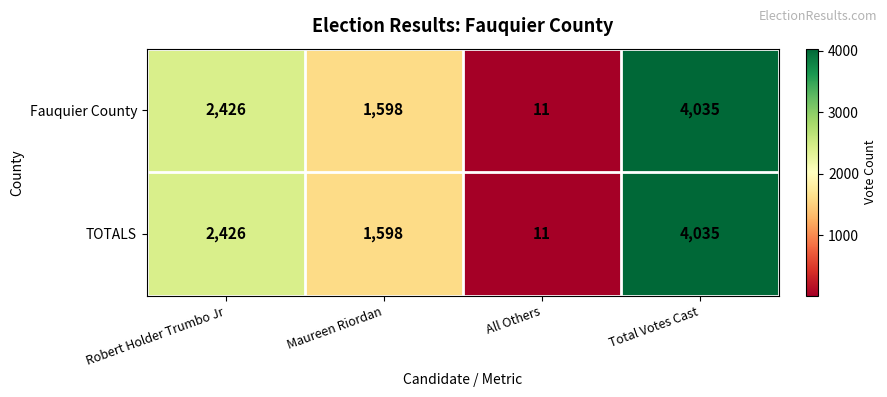

How many values in the TOTALS series are below 2426?

2